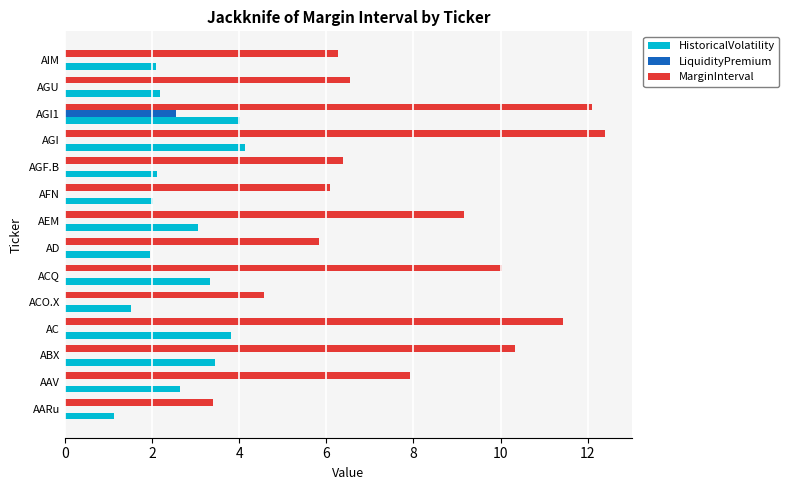

What is the greatest value displayed?

12.4